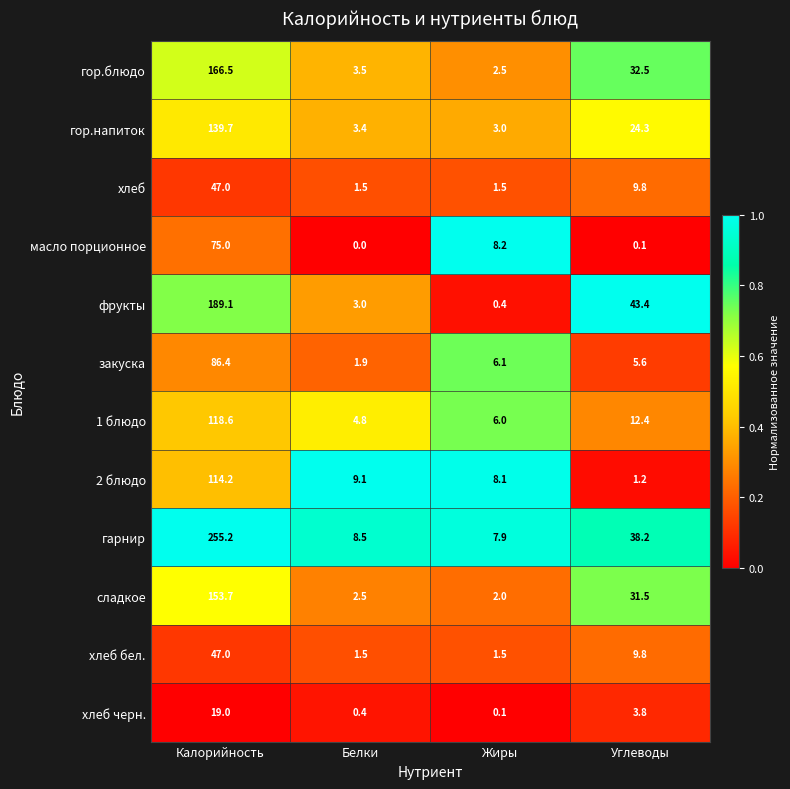

What is the sum of the гарнир values at Жиры and Калорийность?

263.1